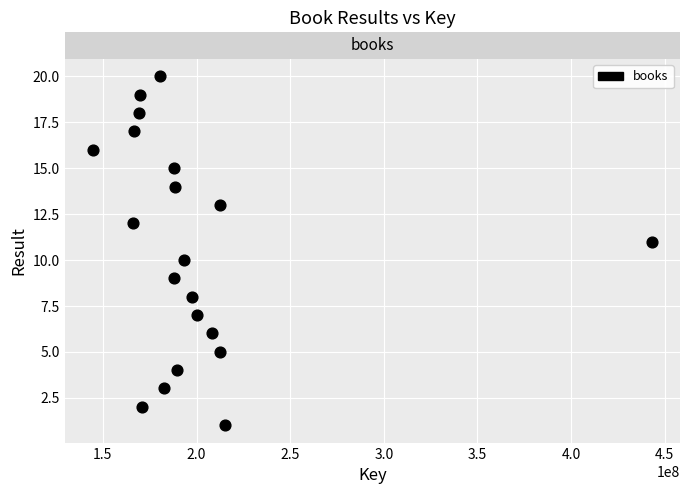

What is the range of Y values (max minus min)?

19